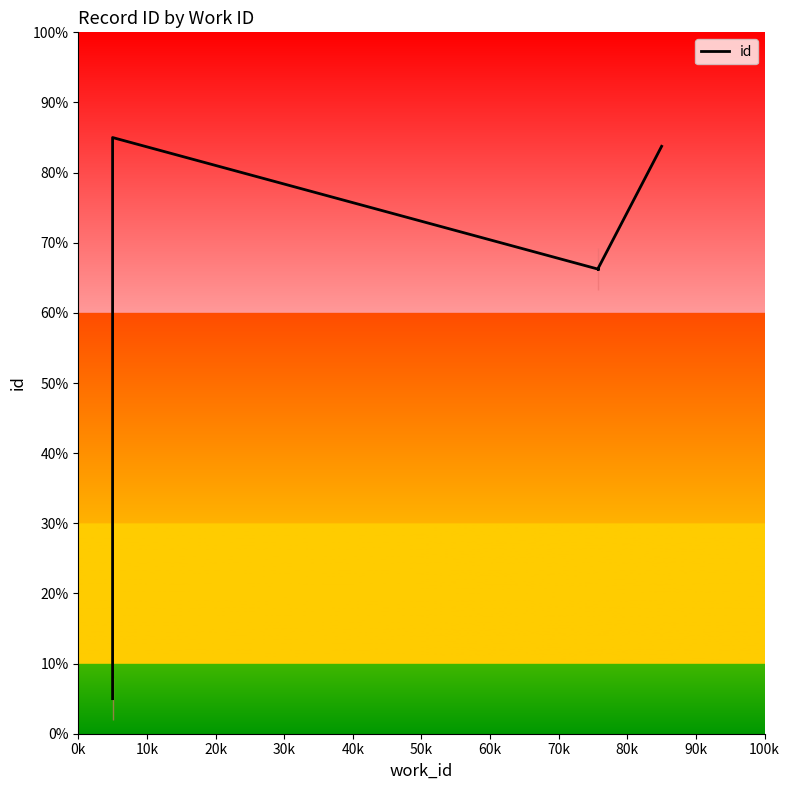

What is the approximate value at 90k?

83.7